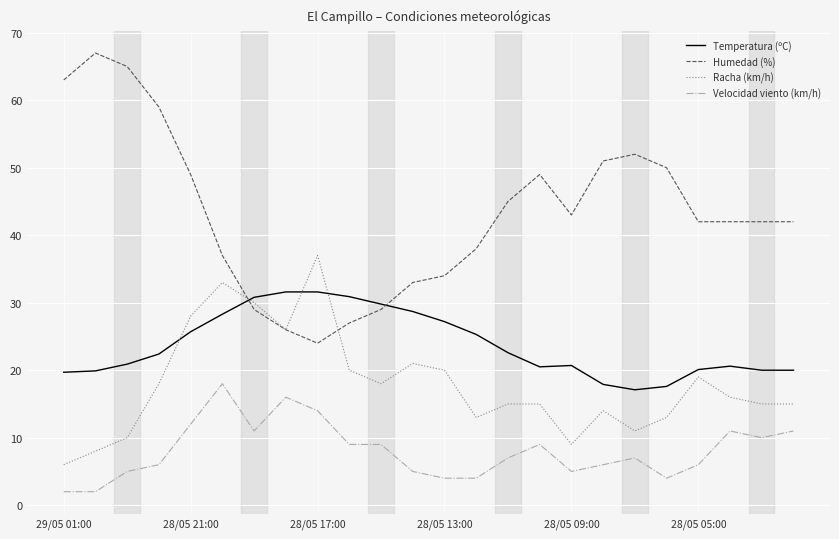

Rank the series by their average value, from highest to lowest.

Humedad (%), Temperatura (ºC), Racha (km/h), Velocidad viento (km/h)